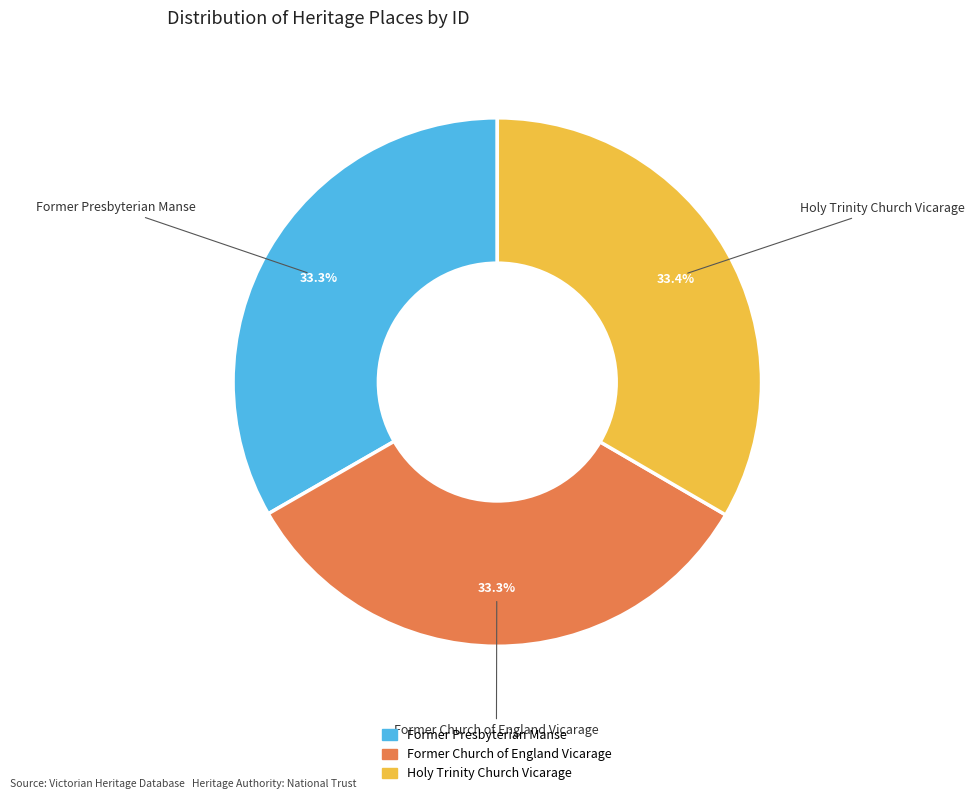

Approximately how many times larger is the value at Former Church of England Vicarage compared to Holy Trinity Church Vicarage?

1.0